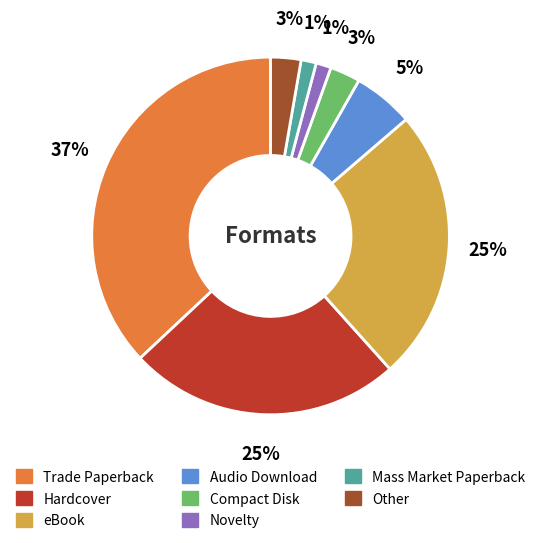

How many slices are in this pie chart?

8